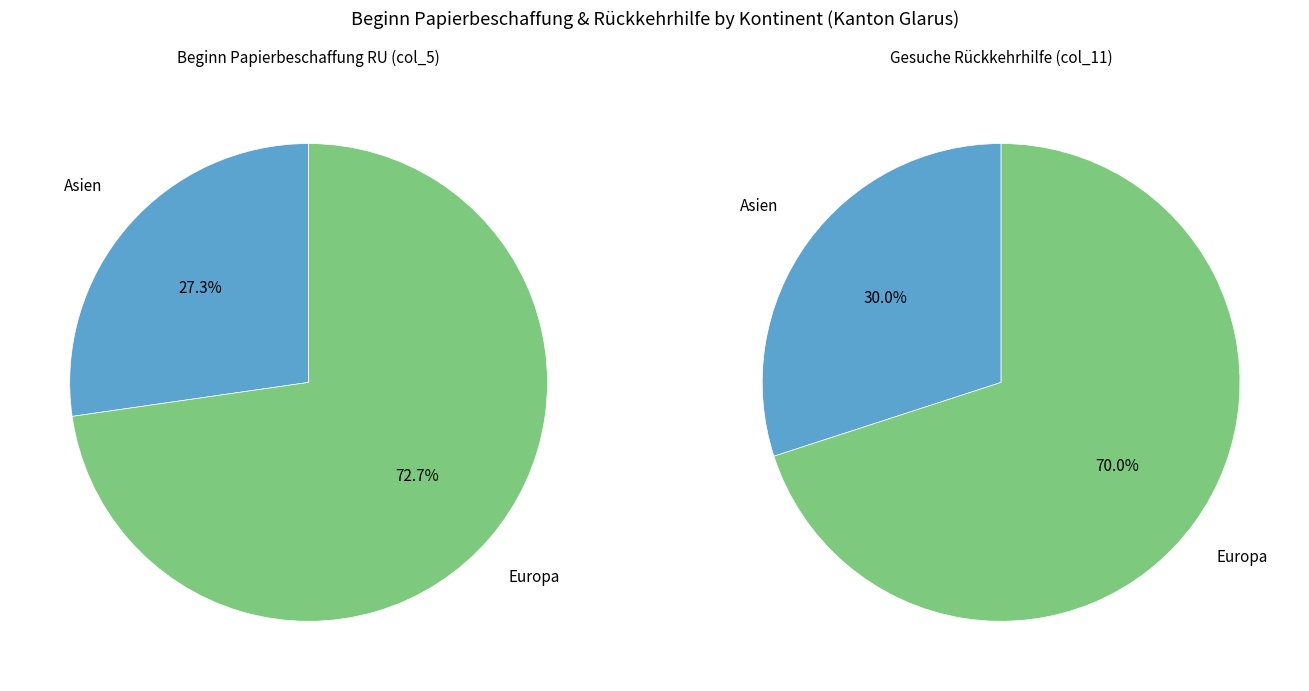

The Amerika slice represents 0% of the pie. True or false?

True